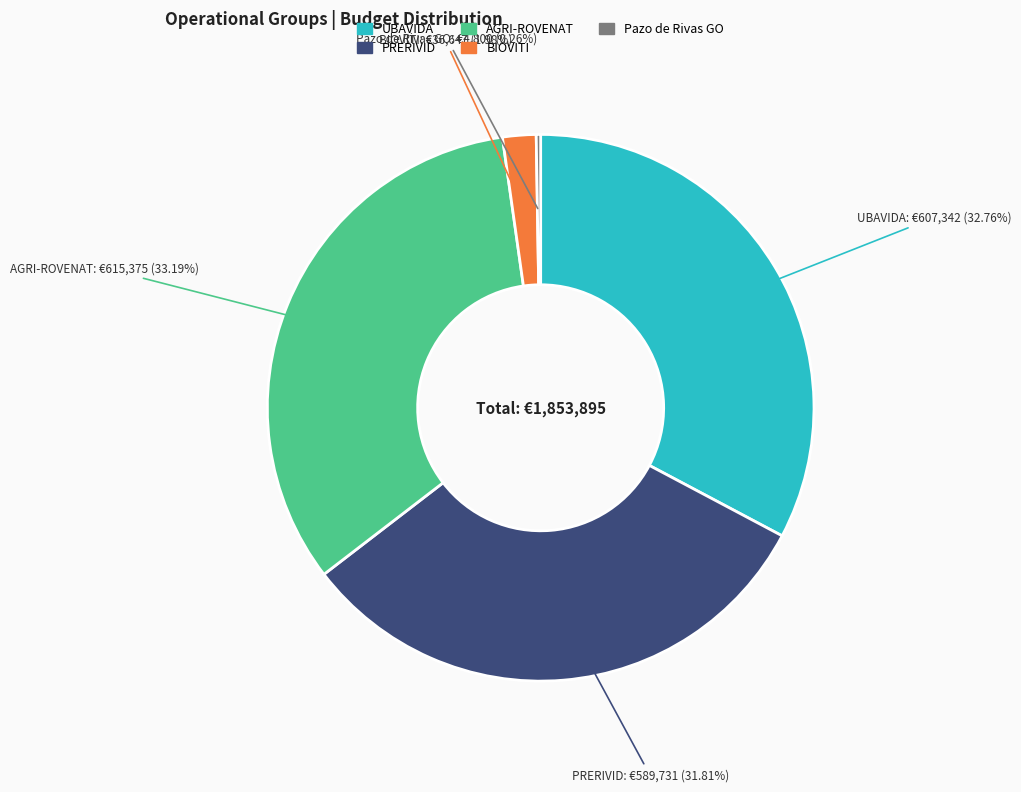

What percentage is NOT represented by UBAVIDA?

67.2%